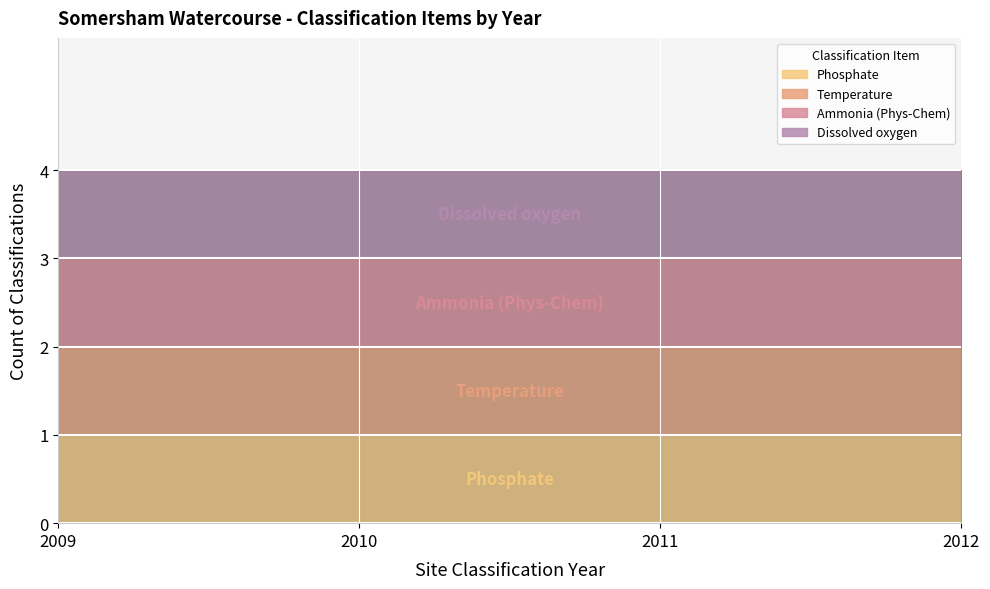

How many data points in Ammonia (Phys-Chem) are less than 2011?

2